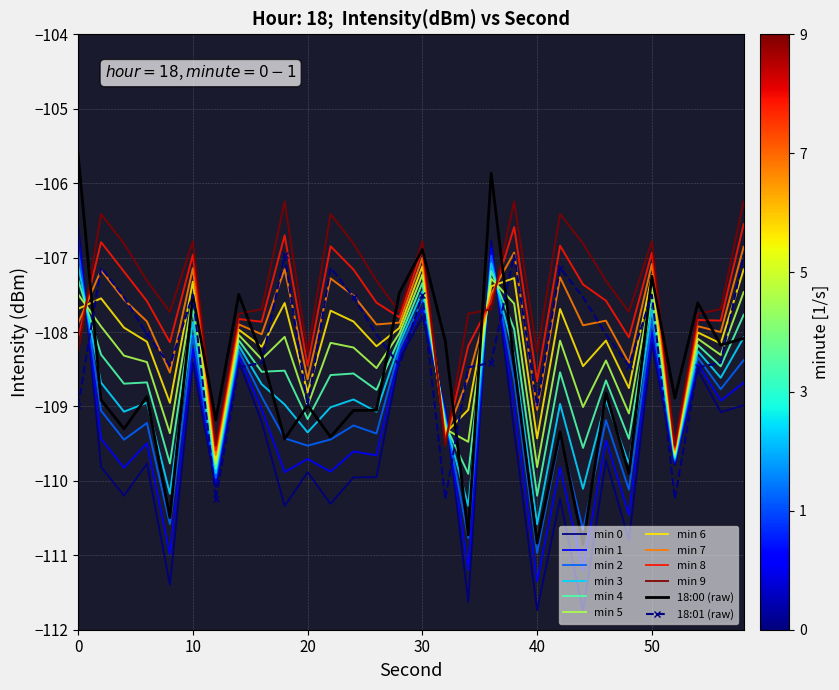

What is the smallest value displayed?

-111.8